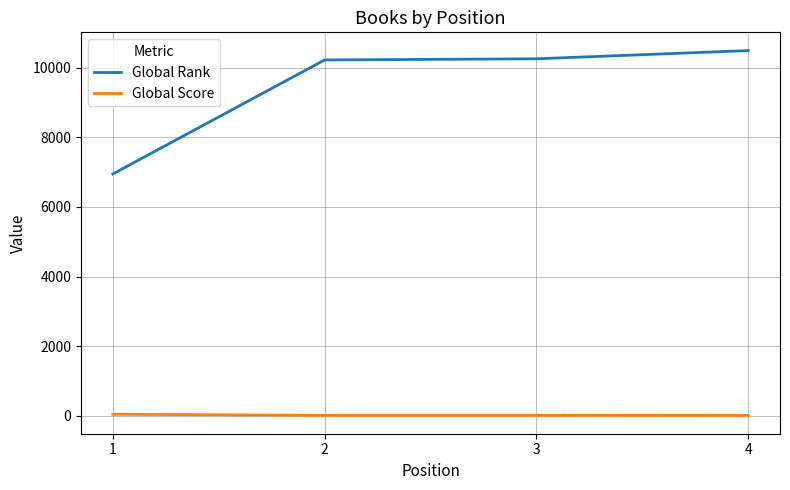

What is the difference between the second highest and second lowest values in the Global Rank series?

33